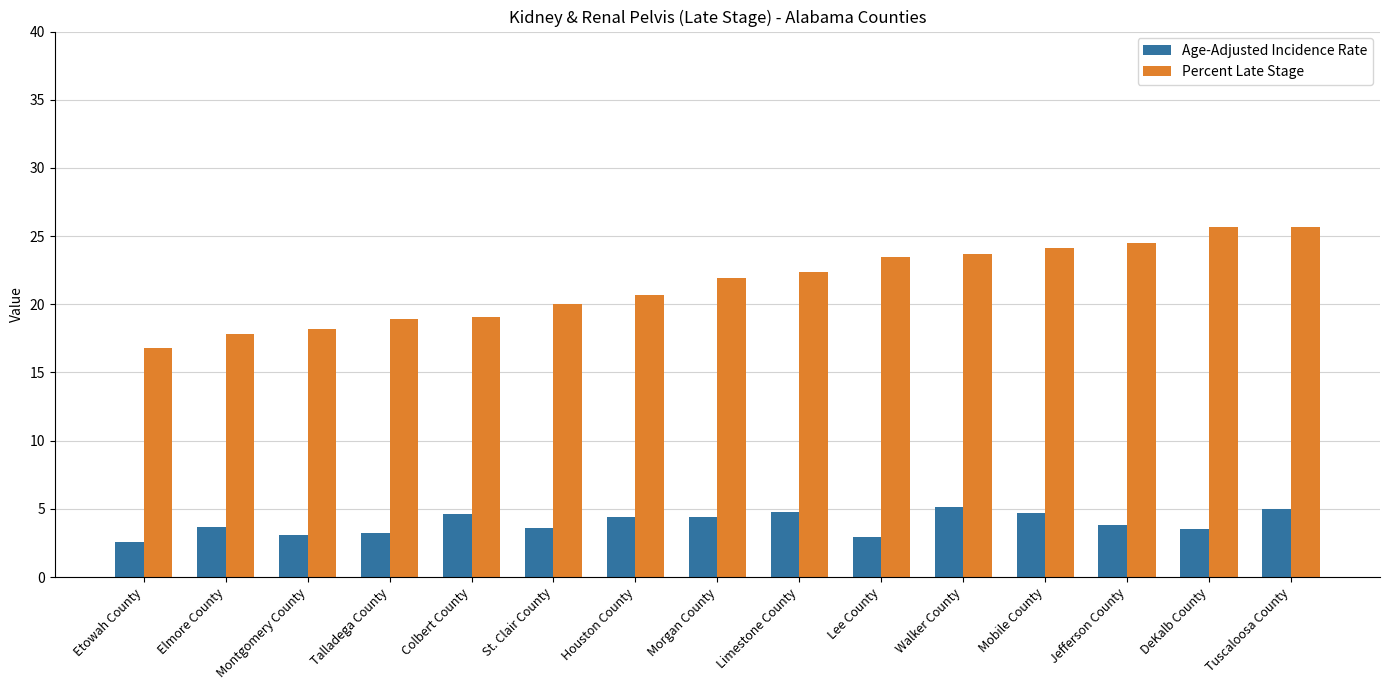

How many data points in Percent Late Stage are above 21?

8